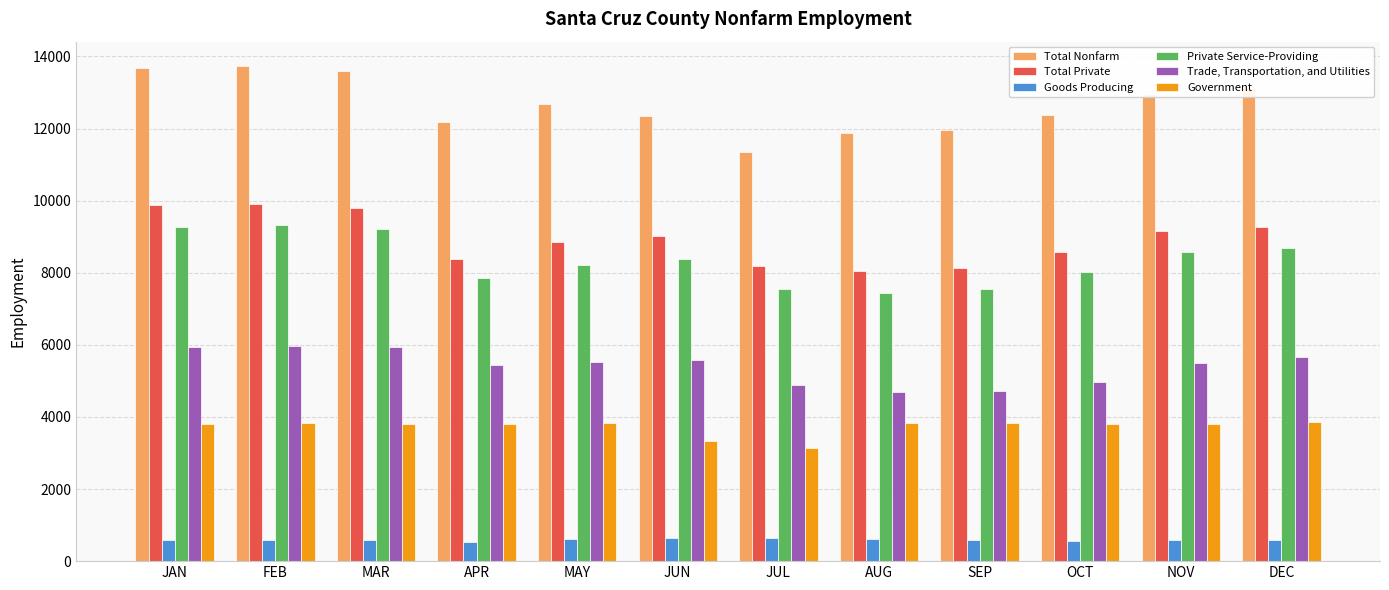

The Total Private series shows 9875 at JAN. True or false?

True